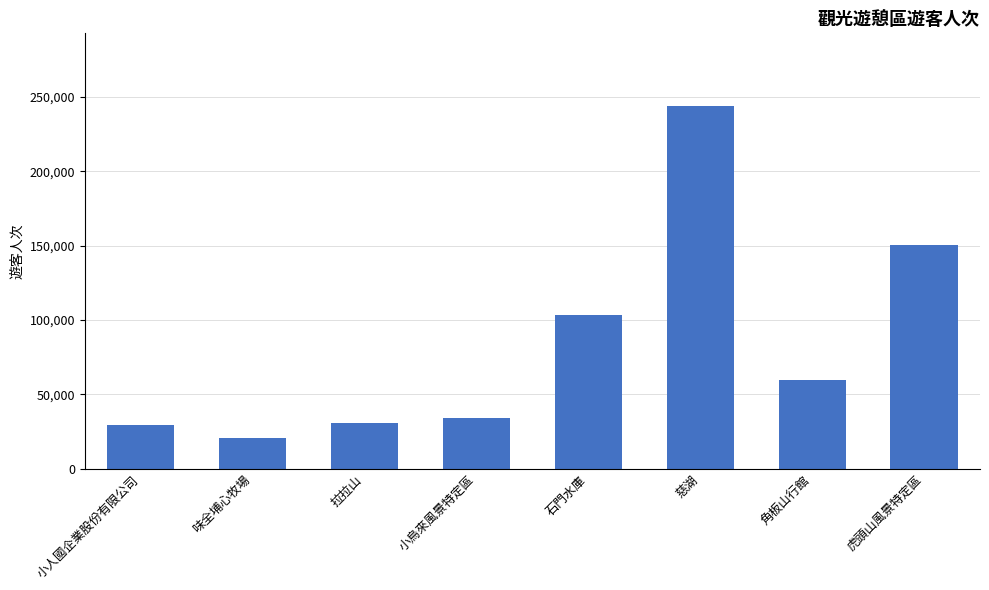

The value at 角板山行館 is 59947. True or false?

True